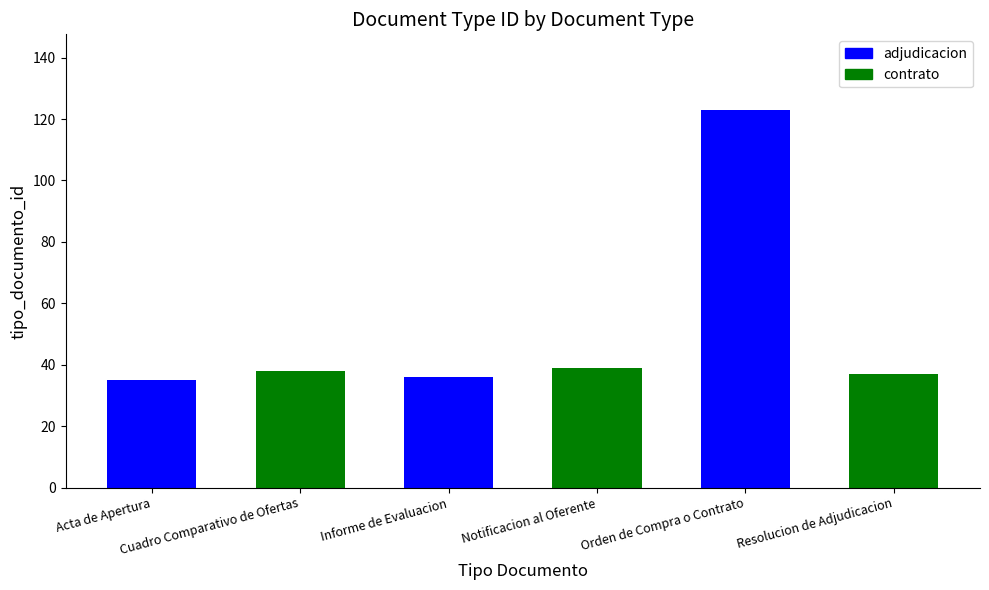

List the labels in order of value, smallest first.

Acta de Apertura, Informe de Evaluacion, Resolucion de Adjudicacion, Cuadro Comparativo de Ofertas, Notificacion al Oferente, Orden de Compra o Contrato